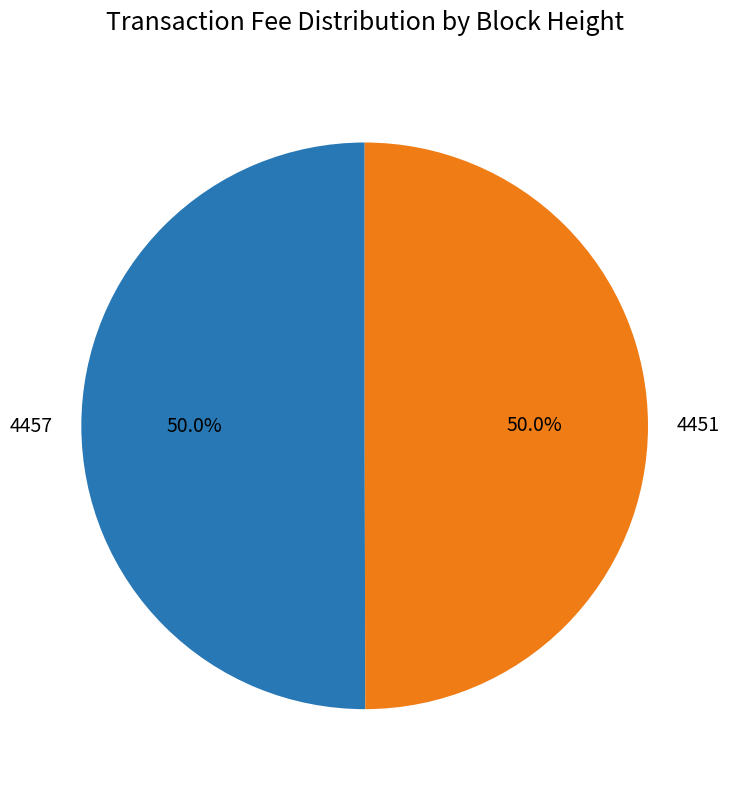

What percentage is the 4451 slice, to the nearest percent?

50%